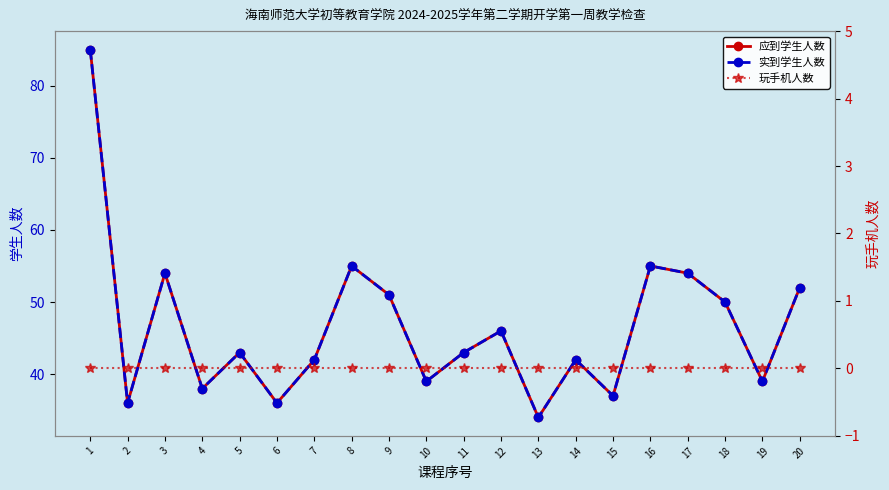

How many series are shown in this chart?

3